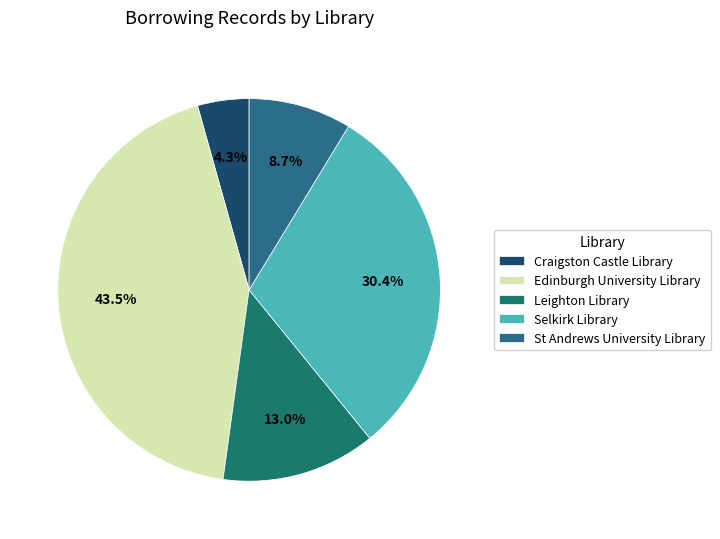

Rank the categories by value from lowest to highest.

Craigston Castle Library, St Andrews University Library, Leighton Library, Selkirk Library, Edinburgh University Library